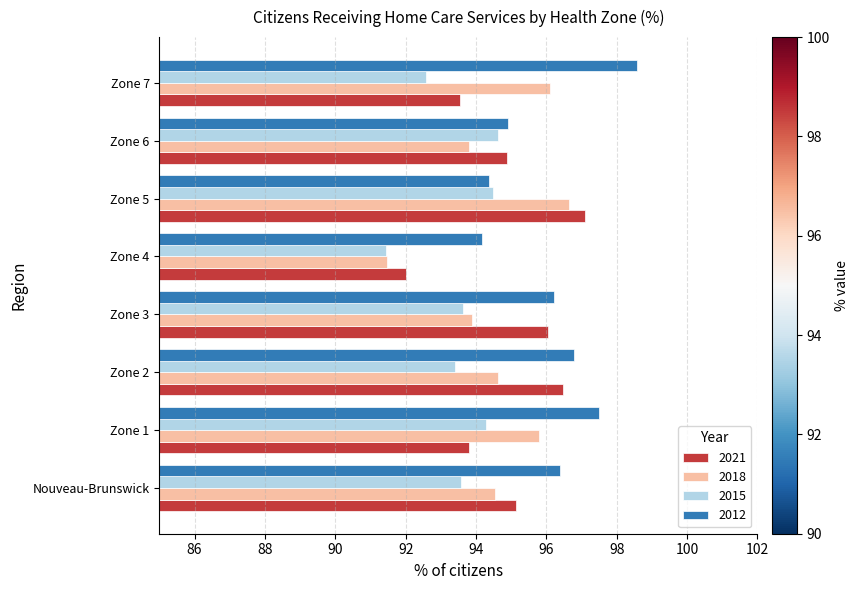

How many data points in 2018 are above 94?

5